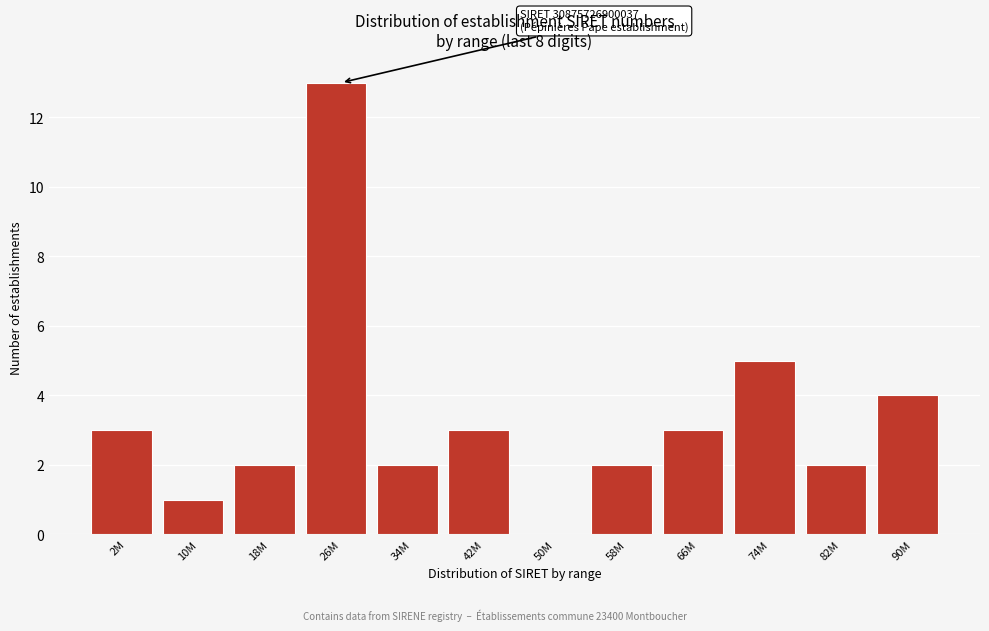

Reading left to right, list all the values displayed in this chart.

2M=3	10M=1	18M=2	26M=13	34M=2	42M=3	50M=0	58M=2	66M=3	74M=5	82M=2	90M=4